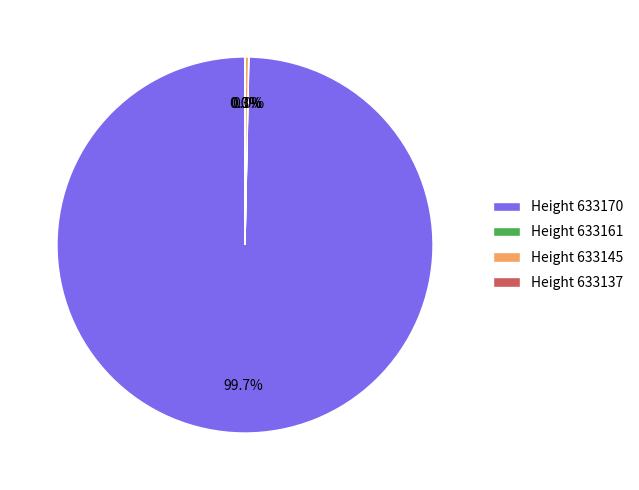

What is the majority slice?

Height 633170